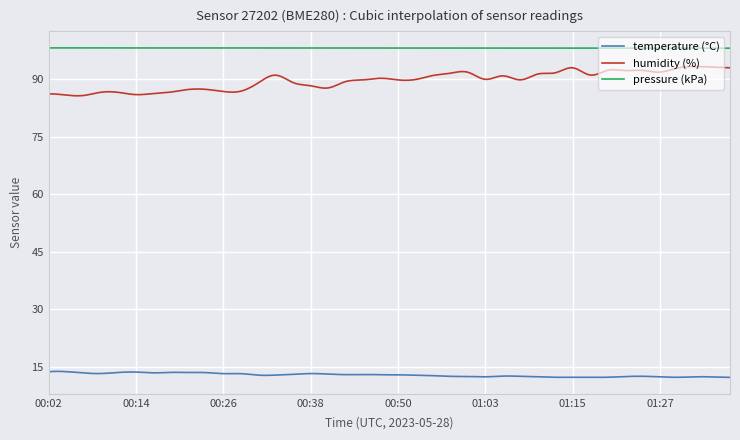

True or false: humidity (%) and pressure (kPa) cross at least once.

False